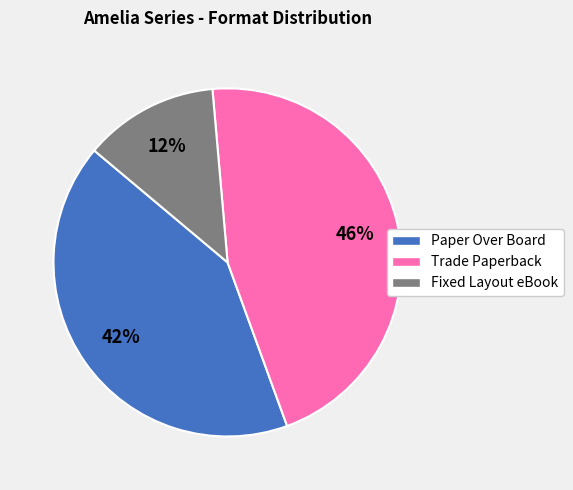

Which slice is the largest?

Trade Paperback